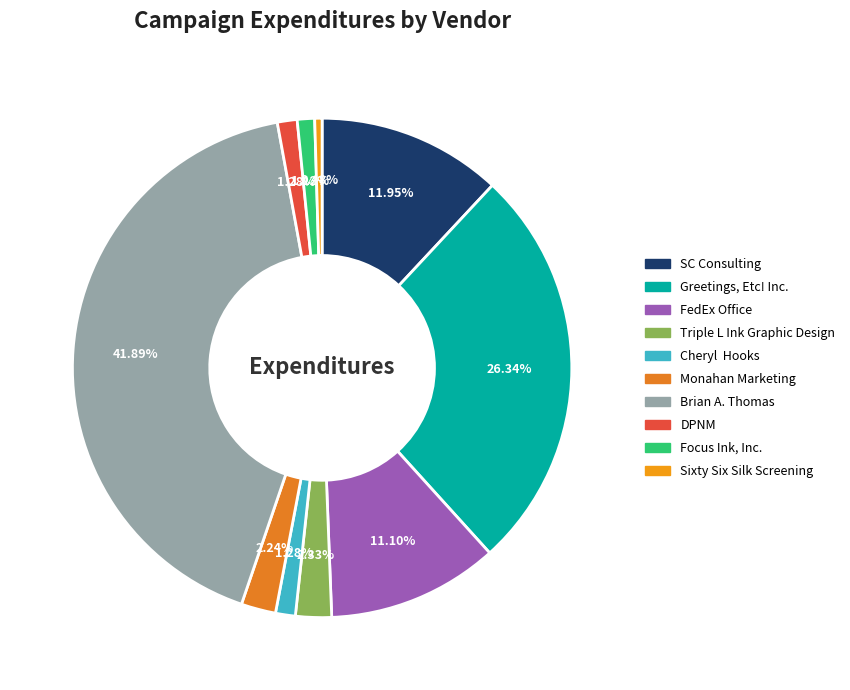

To the nearest percent, what portion does FedEx Office represent?

11%